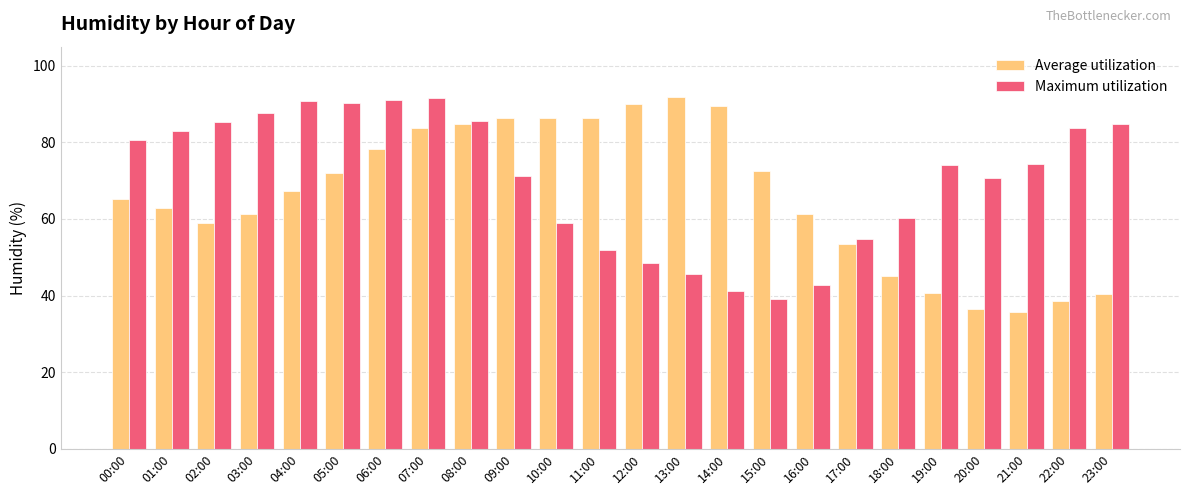

How many data points in Average utilization are less than 67?

12